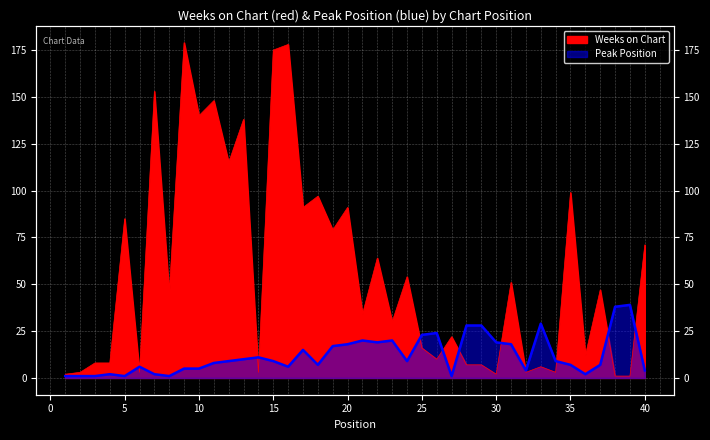

Which series has the largest range (max minus min)?

Weeks on Chart